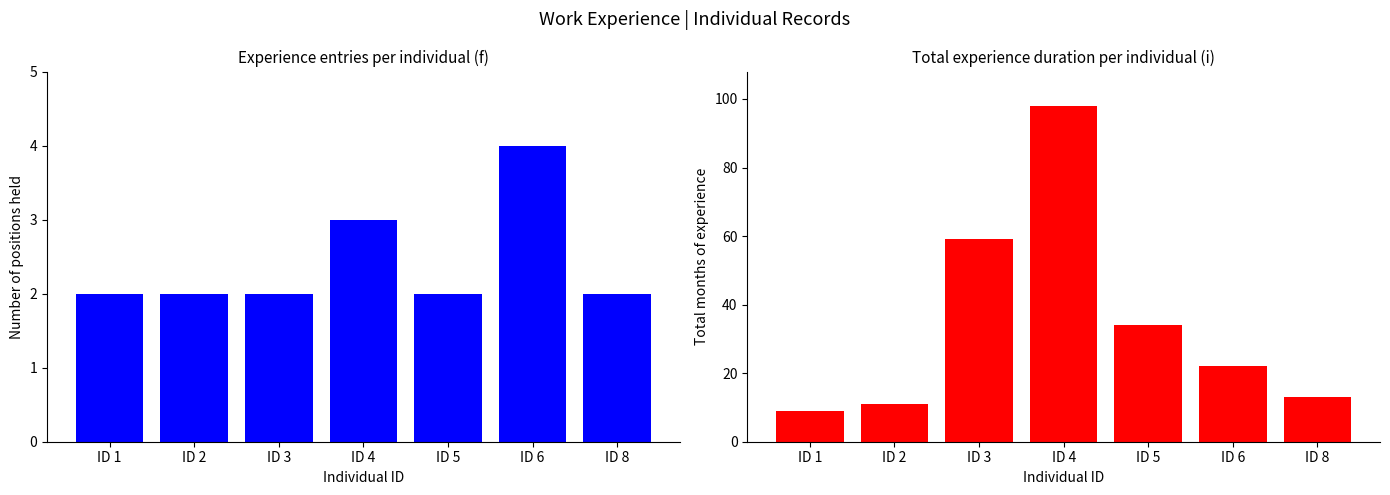

What is the average value of the Number of positions series?

2